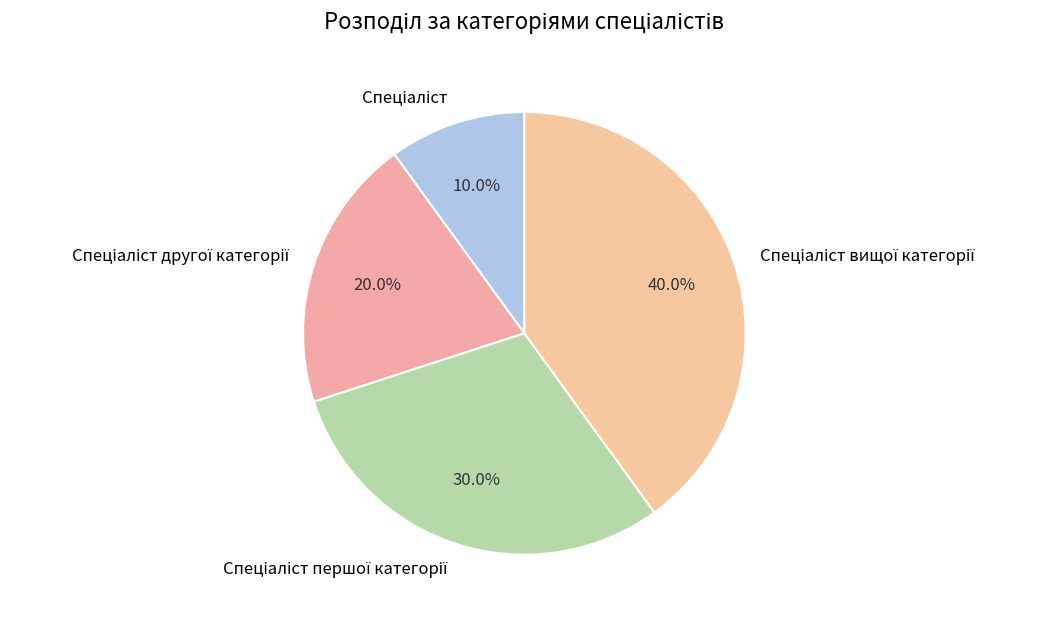

Does any single category account for the majority?

No